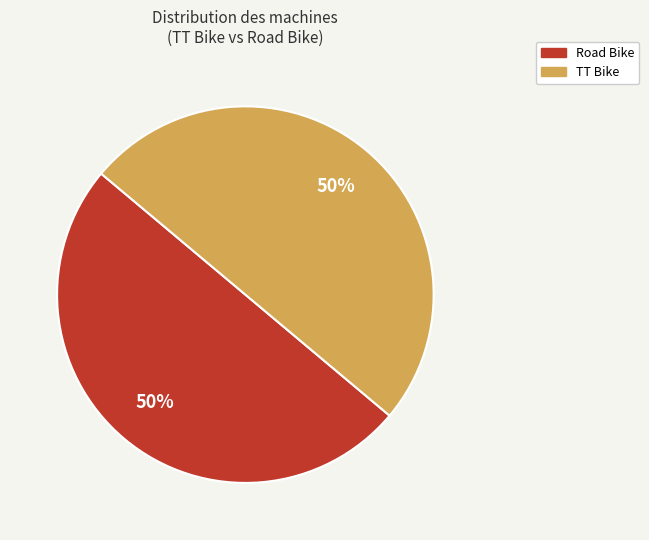

How many segments does this pie chart have?

2